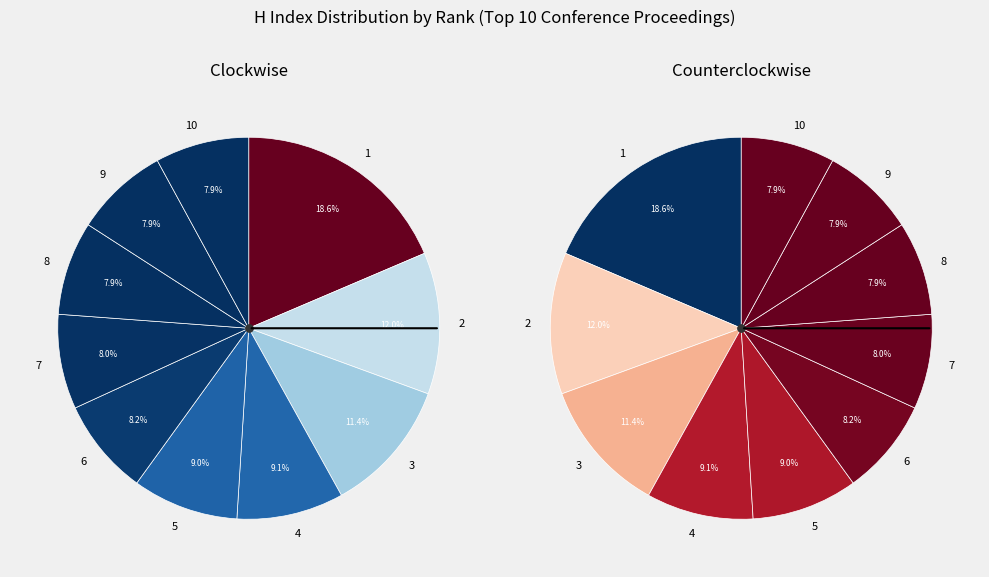

What is the largest slice in the pie chart?

1